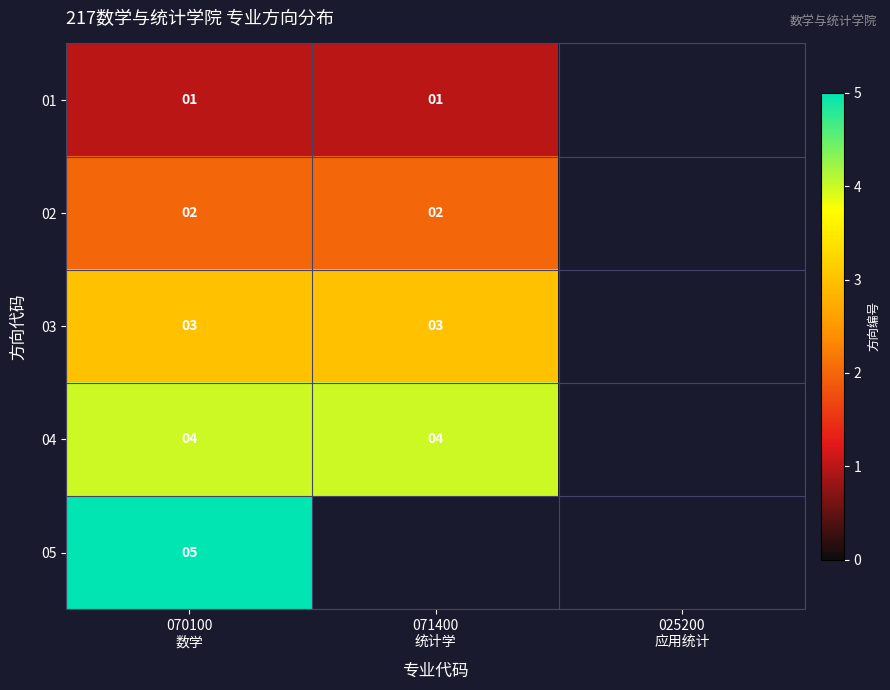

Rank the series at 071400 统计学 from highest to lowest value.

04, 05, 03, 02, 01